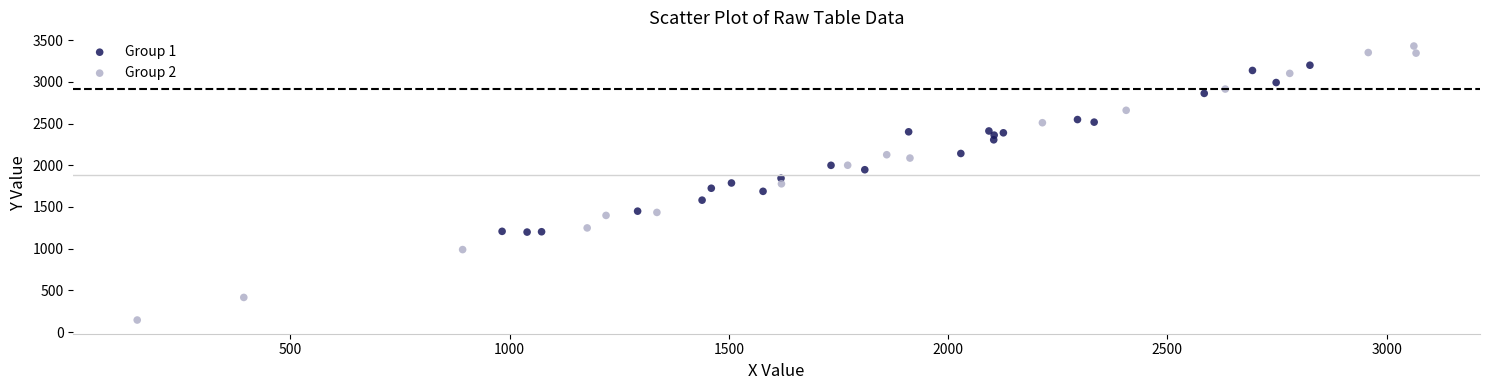

Which series contains the highest Y value?

Group 2